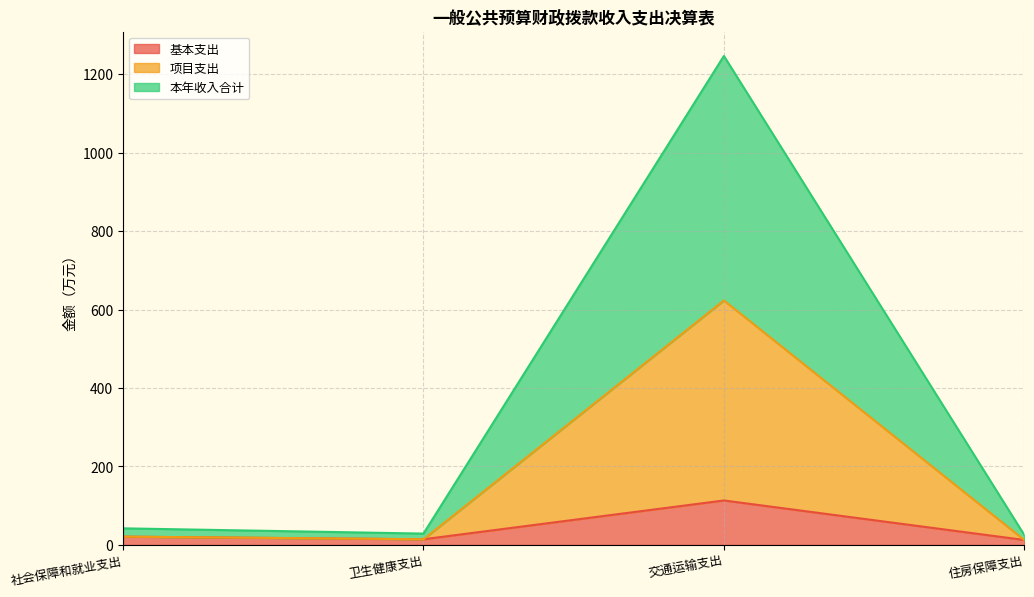

At which category does the chart reach its peak across all series?

交通运输支出